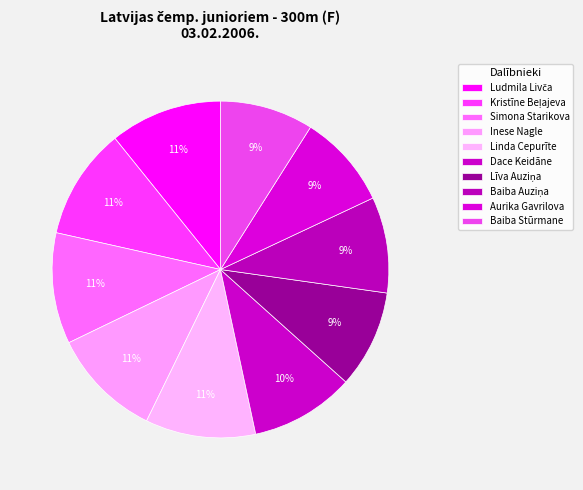

True or false: Inese Nagle accounts for 14% of the total.

False